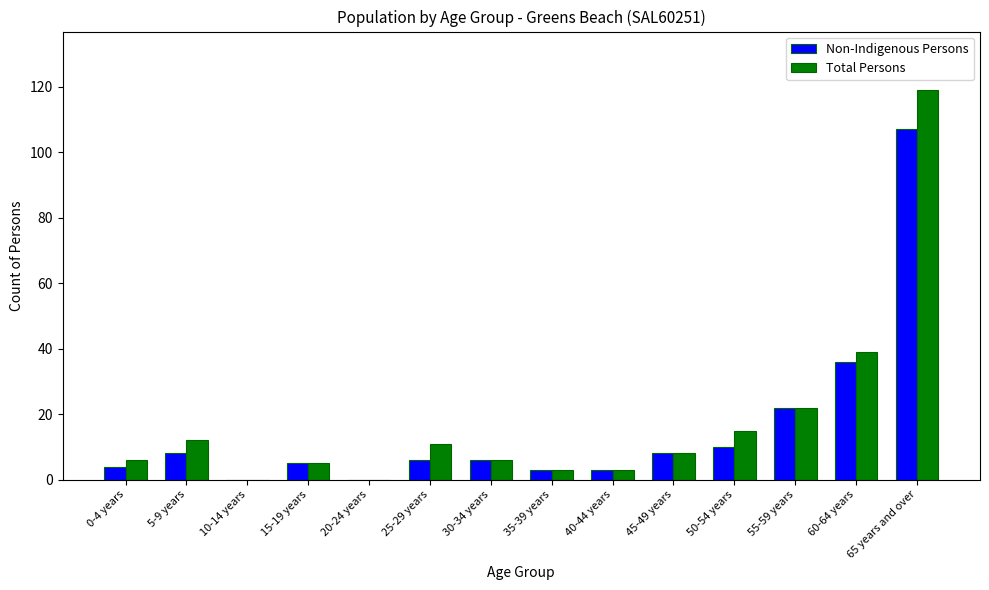

How many data points does each series have?

14